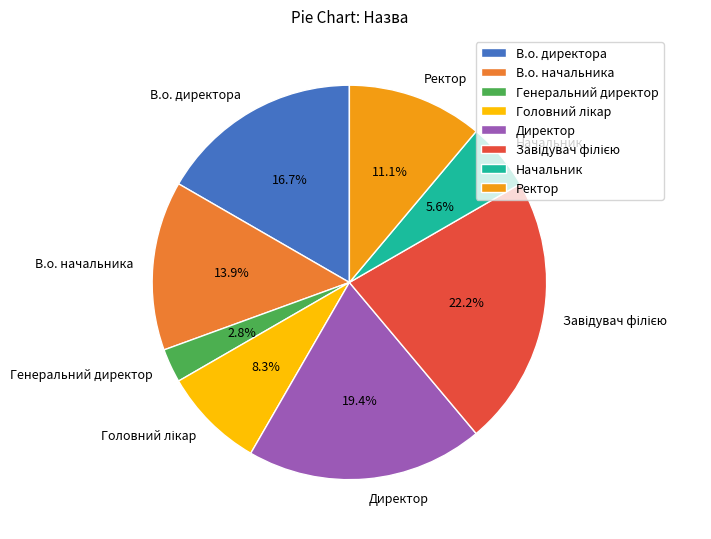

What percentage do Начальник and Директор together represent?

25.0%